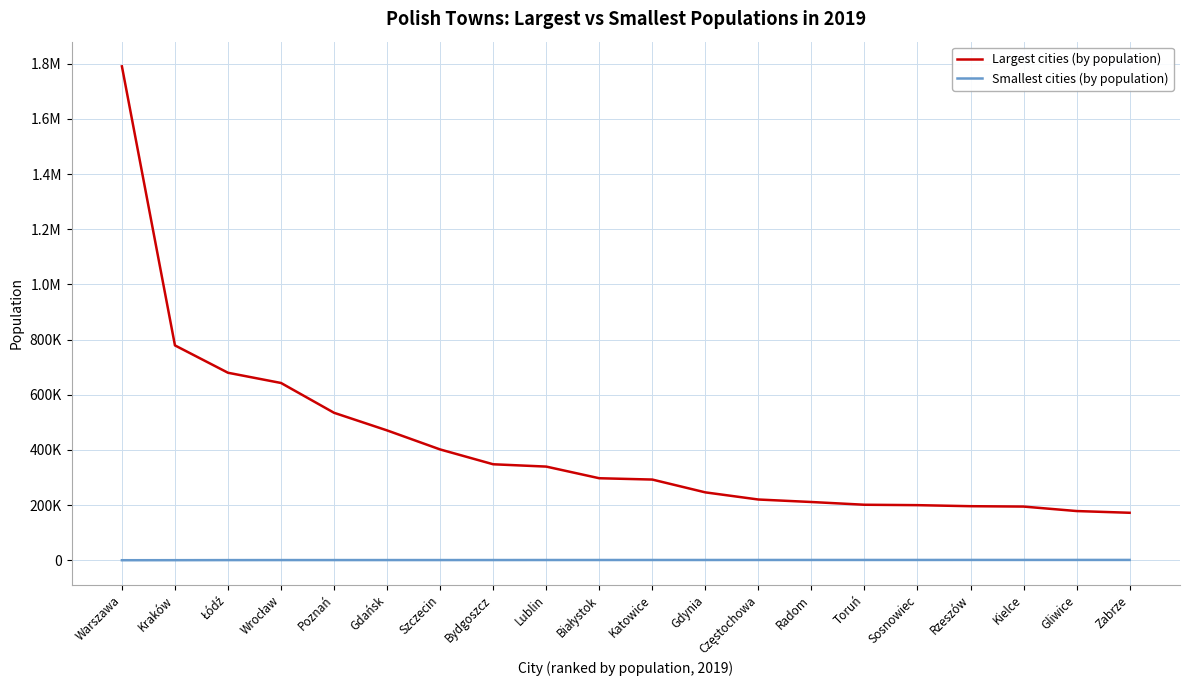

At how many categories does at least one series exceed 763686?

2